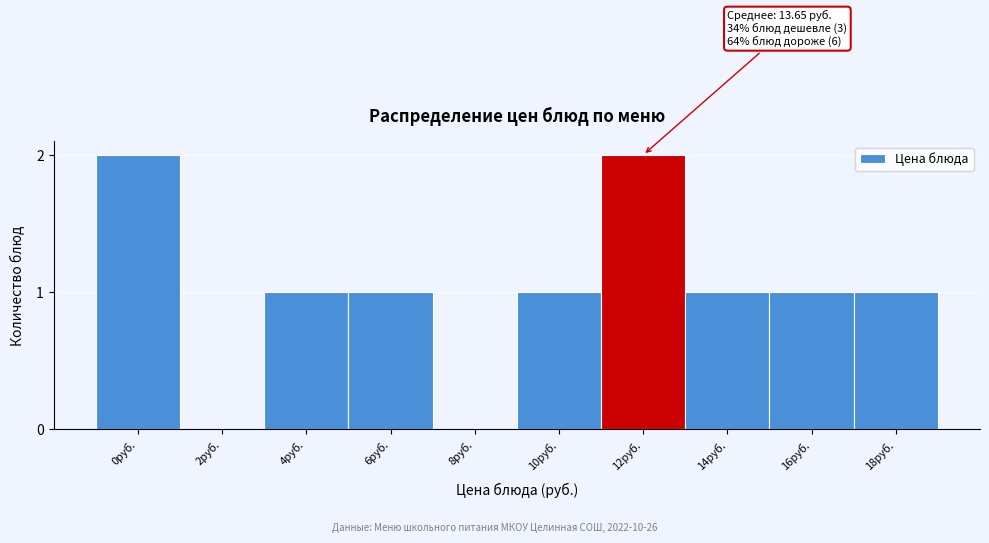

Reading right to left, extract all data points from this chart.

18руб.=1	16руб.=1	14руб.=1	12руб.=2	10руб.=1	8руб.=0	6руб.=1	4руб.=1	2руб.=0	0руб.=2